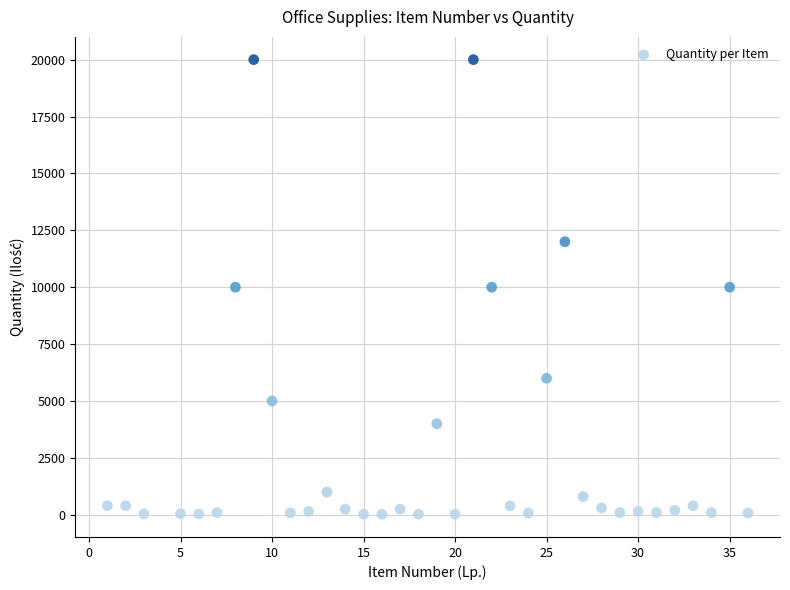

What is the range of X values (max minus min)?

35